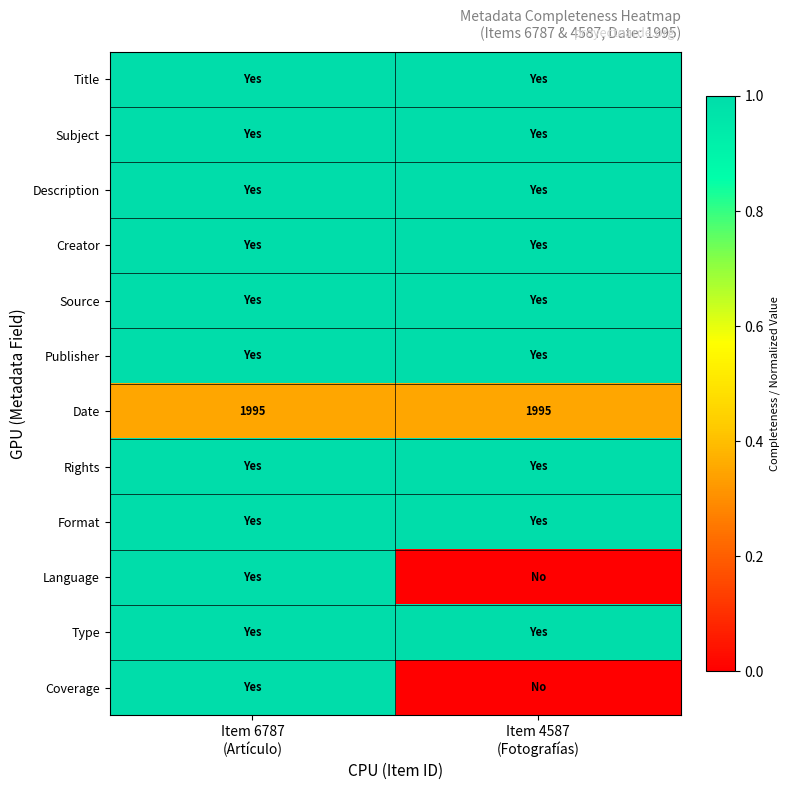

At which label does Language reach its peak?

Item 6787 (Artículo)